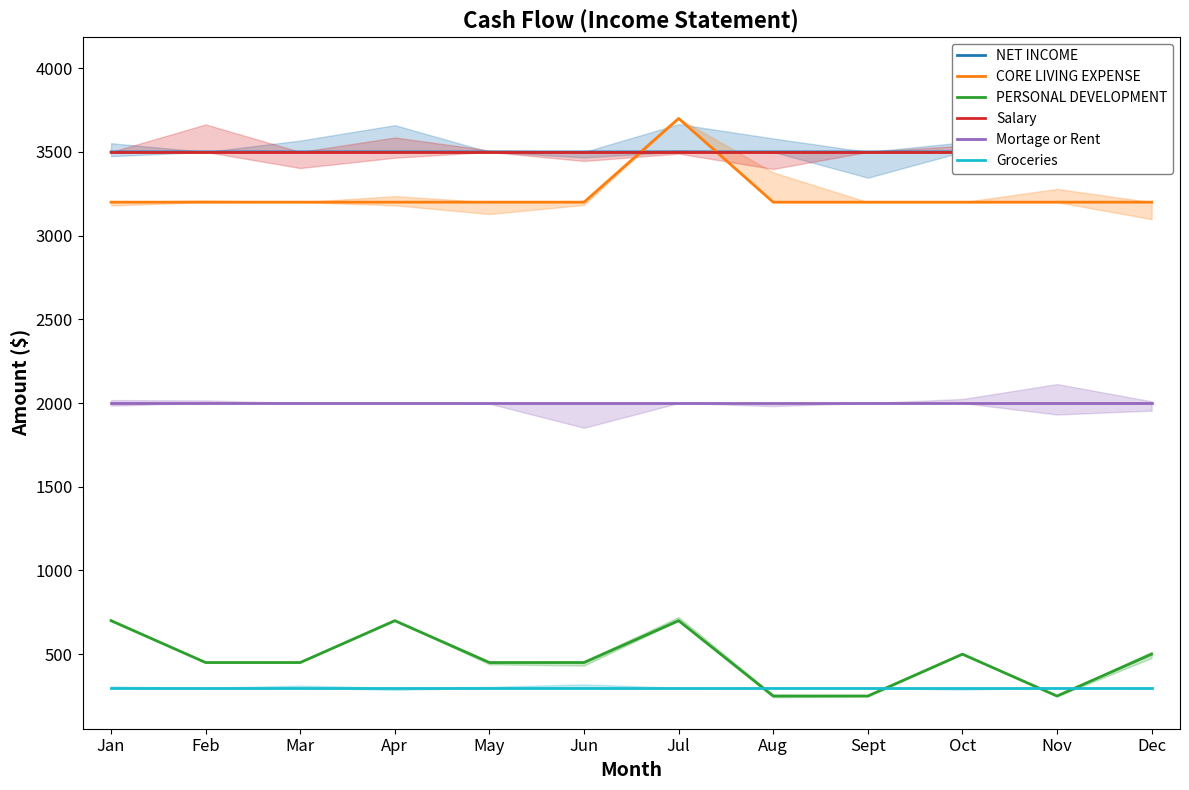

Which series has the largest range (max minus min)?

NET INCOME